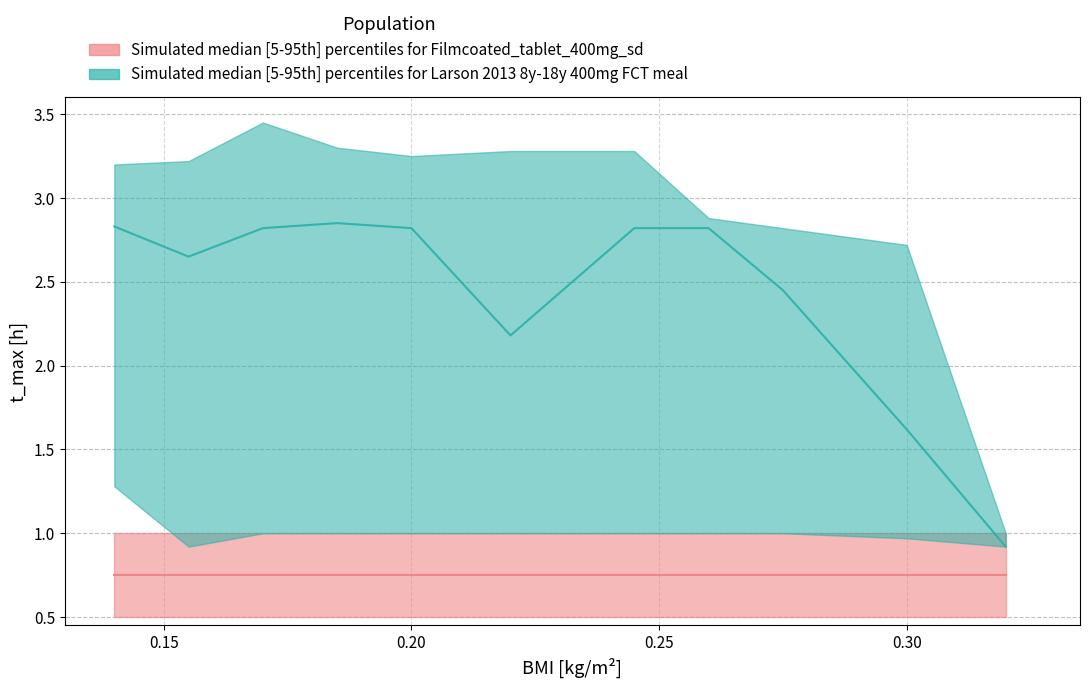

Reading right to left, list all the values displayed in this chart.

median_teal: 10=0.9	9=1.6	8=2.5	7=2.8	6=2.8	5=2.2	4=2.8	3=2.9	2=2.8	1=2.6	0=2.8
lower_teal: 10=0.9	9=1.0	8=1.0	7=1.0	6=1.0	5=1.0	4=1.0	3=1.0	2=1.0	1=0.9	0=1.3
upper_teal: 10=1.0	9=2.7	8=2.8	7=2.9	6=3.3	5=3.3	4=3.2	3=3.3	2=3.5	1=3.2	0=3.2
median_pink: 10=0.8	9=0.8	8=0.8	7=0.8	6=0.8	5=0.8	4=0.8	3=0.8	2=0.8	1=0.8	0=0.8
lower_pink: 10=0.5	9=0.5	8=0.5	7=0.5	6=0.5	5=0.5	4=0.5	3=0.5	2=0.5	1=0.5	0=0.5
upper_pink: 10=1.0	9=1.0	8=1.0	7=1.0	6=1.0	5=1.0	4=1.0	3=1.0	2=1.0	1=1.0	0=1.0